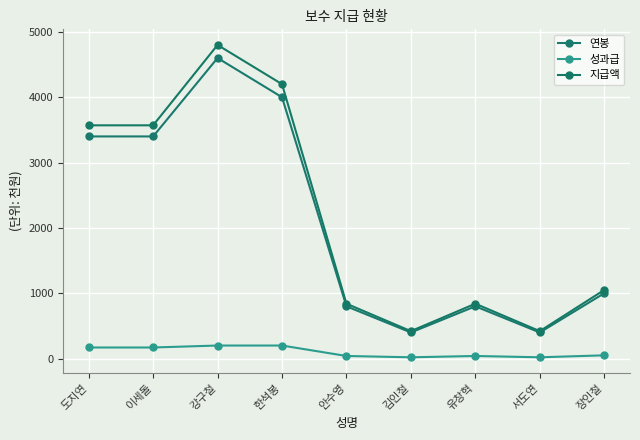

Which series has the largest range (max minus min)?

지급액